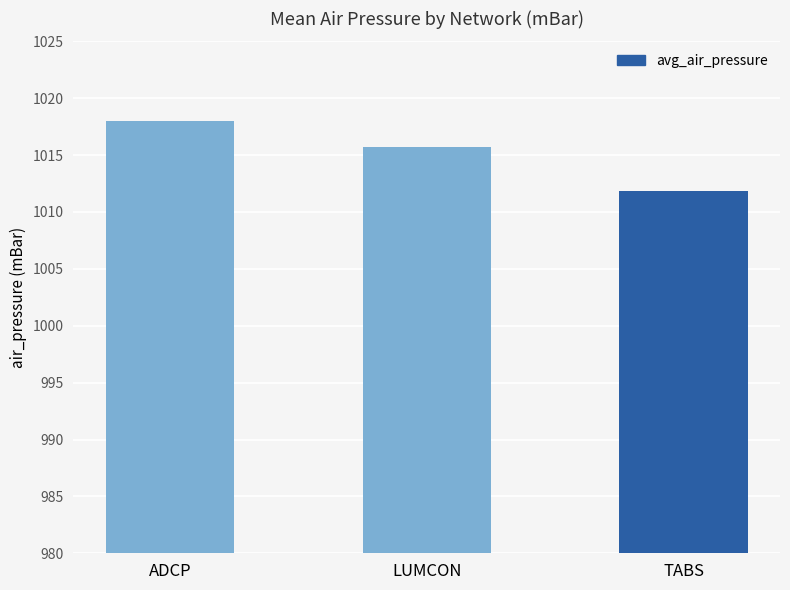

Reading left to right, list all the values displayed in this chart.

1018.0	1015.7	1011.9